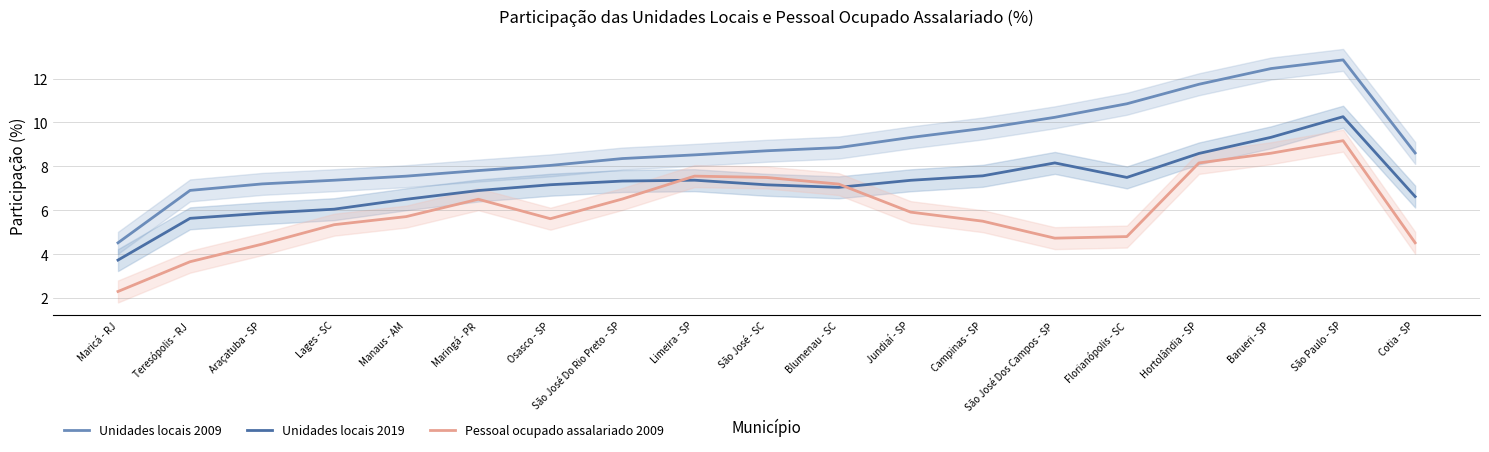

Does the chart have visible grid lines?

Yes